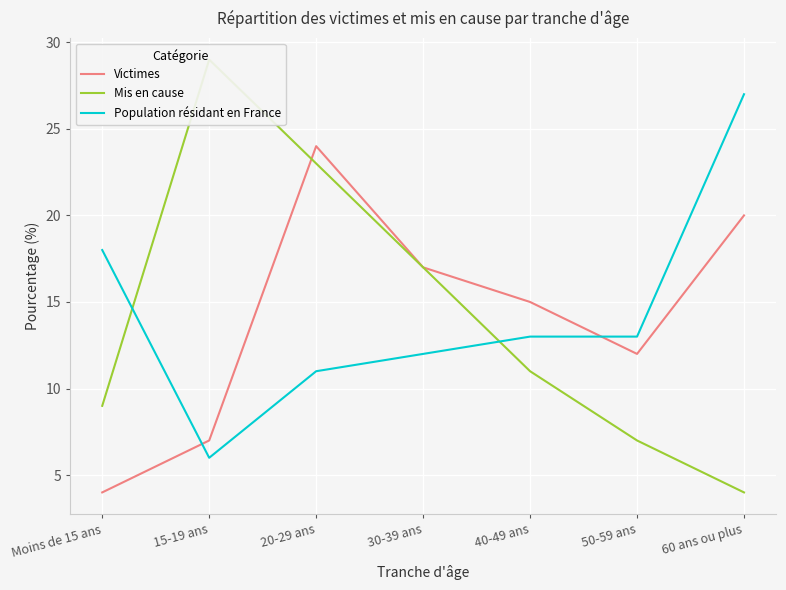

What is the difference between the Population résidant en France values at 30-39 ans and 40-49 ans?

1